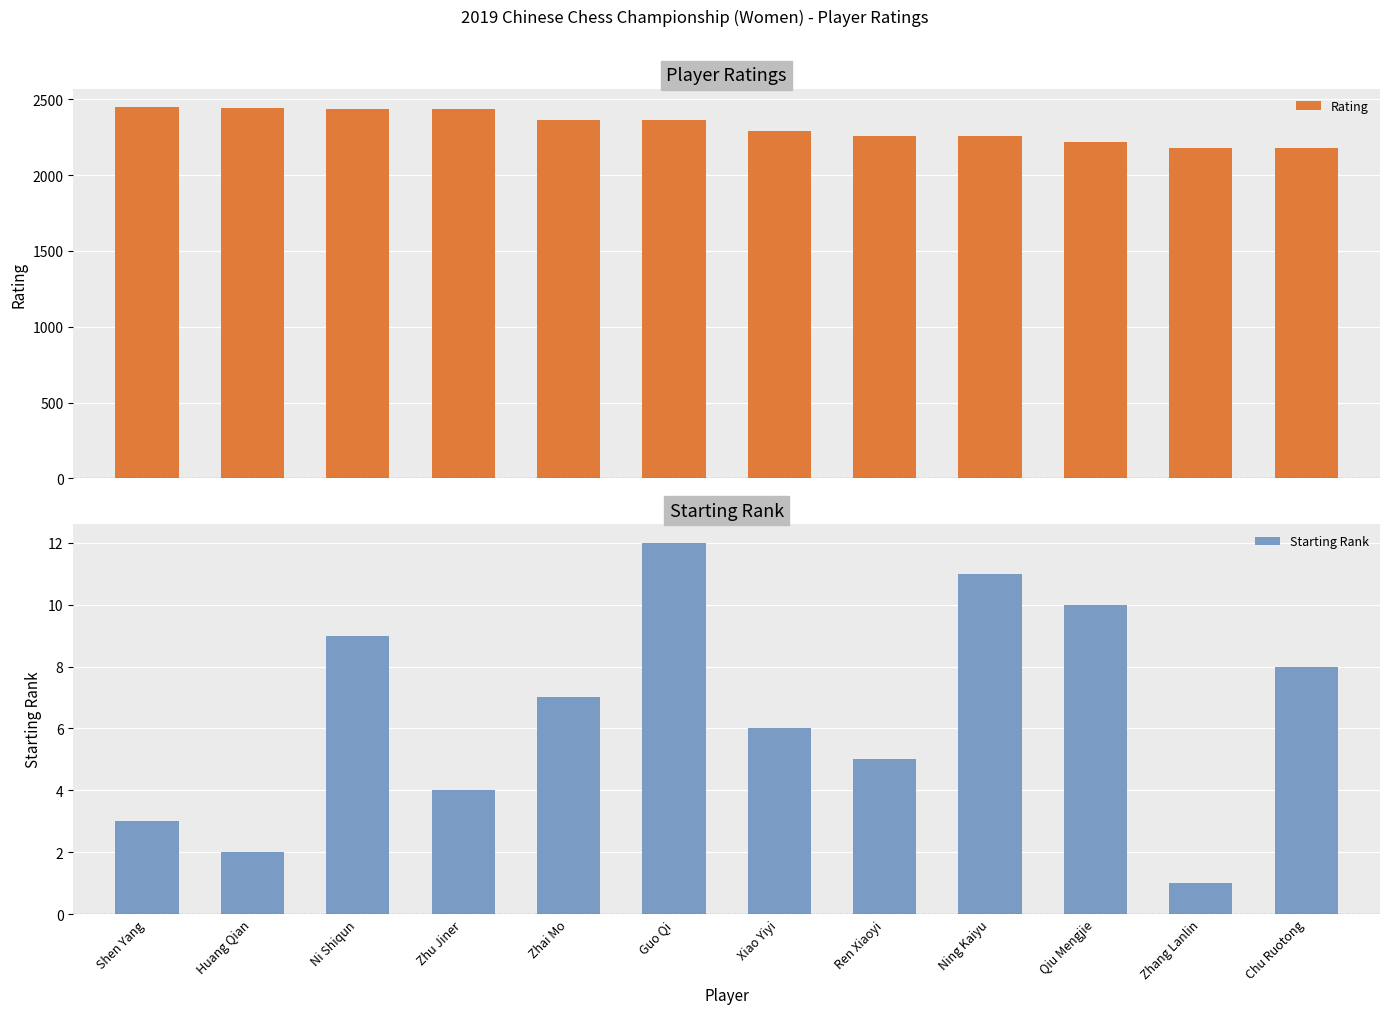

Which series changed the most between Huang Qian and Chu Ruotong?

Rating